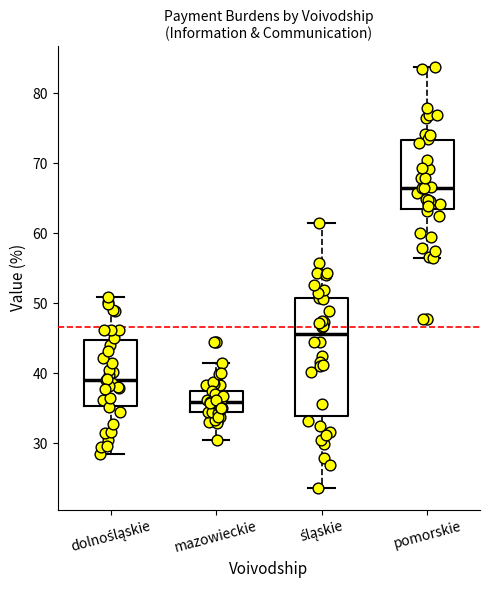

Which box's median line is the lowest?

mazowieckie